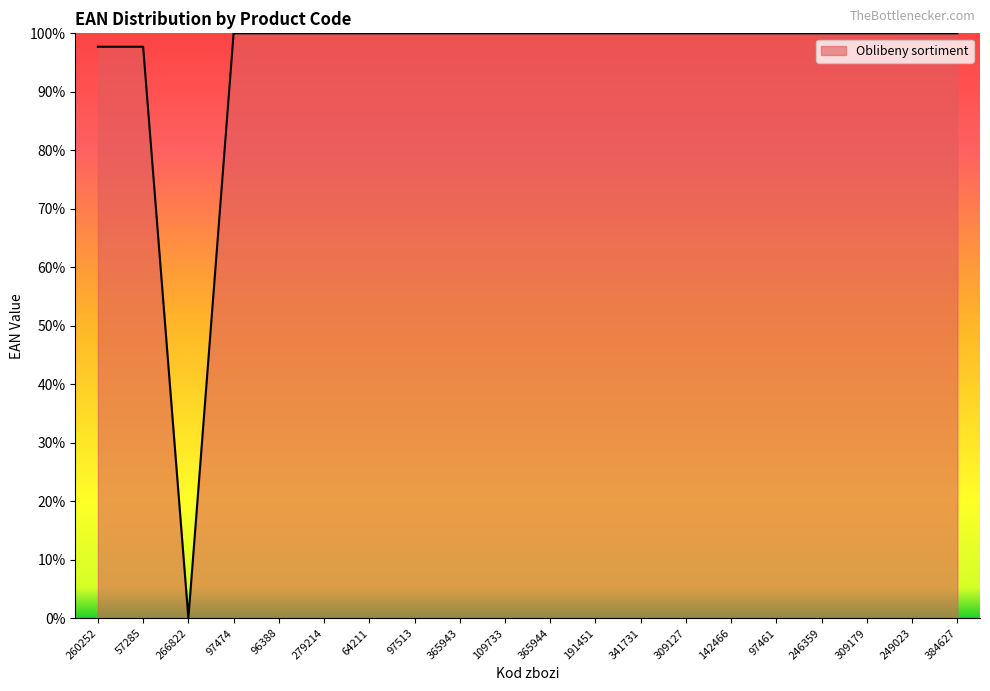

What is the ratio of the value at 246359 to the value at 64211?

1.0